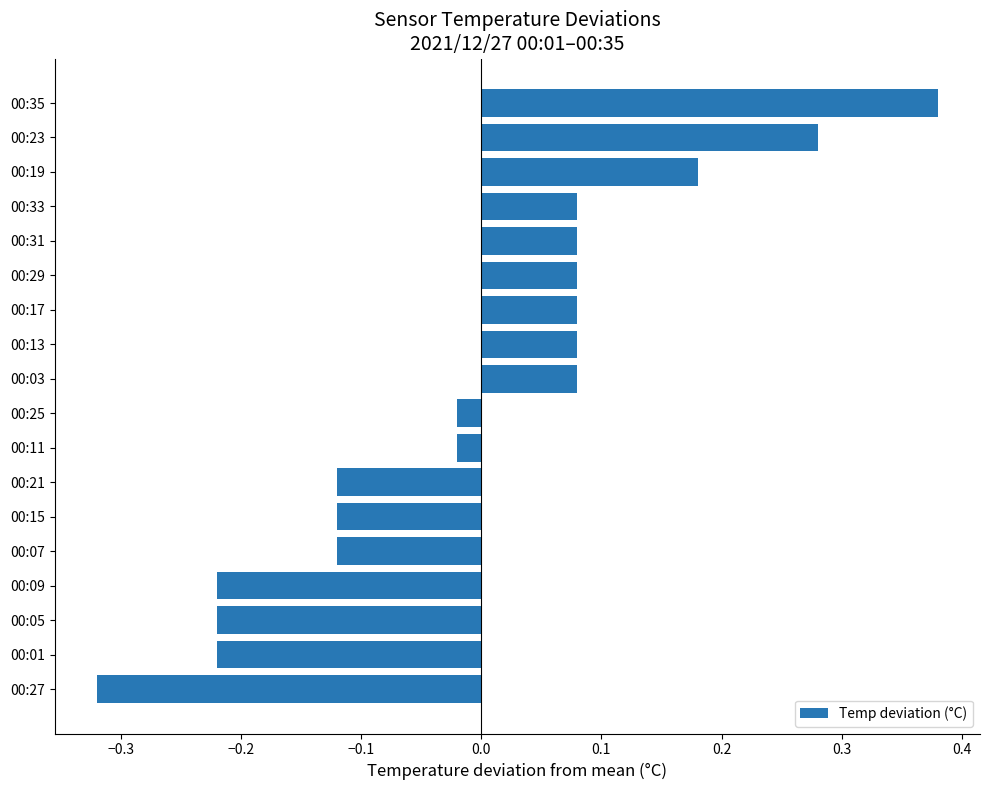

How many values are above zero?

9